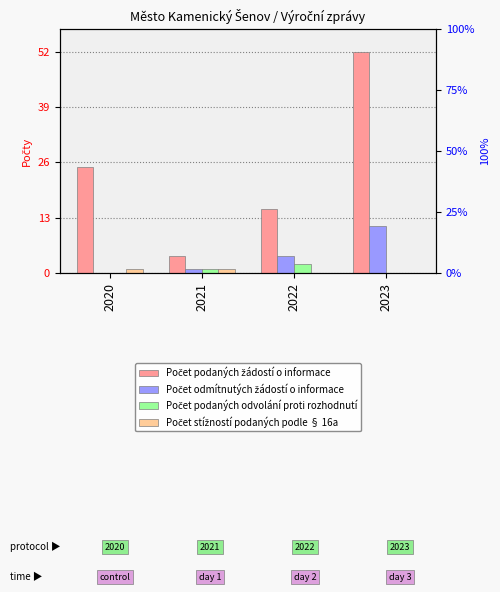

What is the difference between the Počet podaných žádostí o informace values at 2023 and 2022?

37